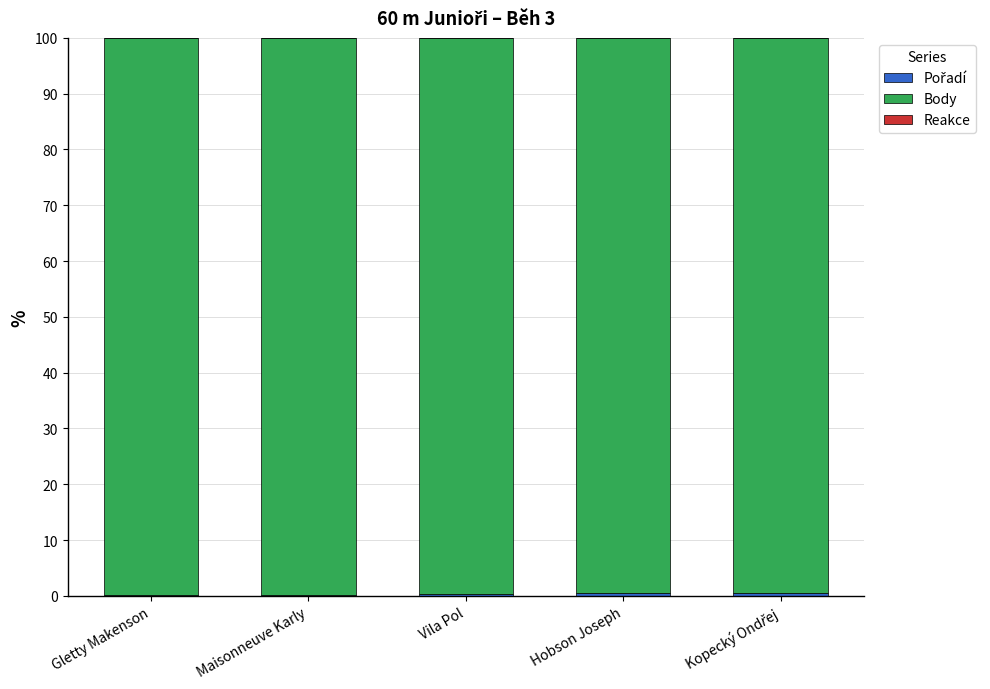

What is the label of the 1st bar from the right?

Kopecký Ondřej